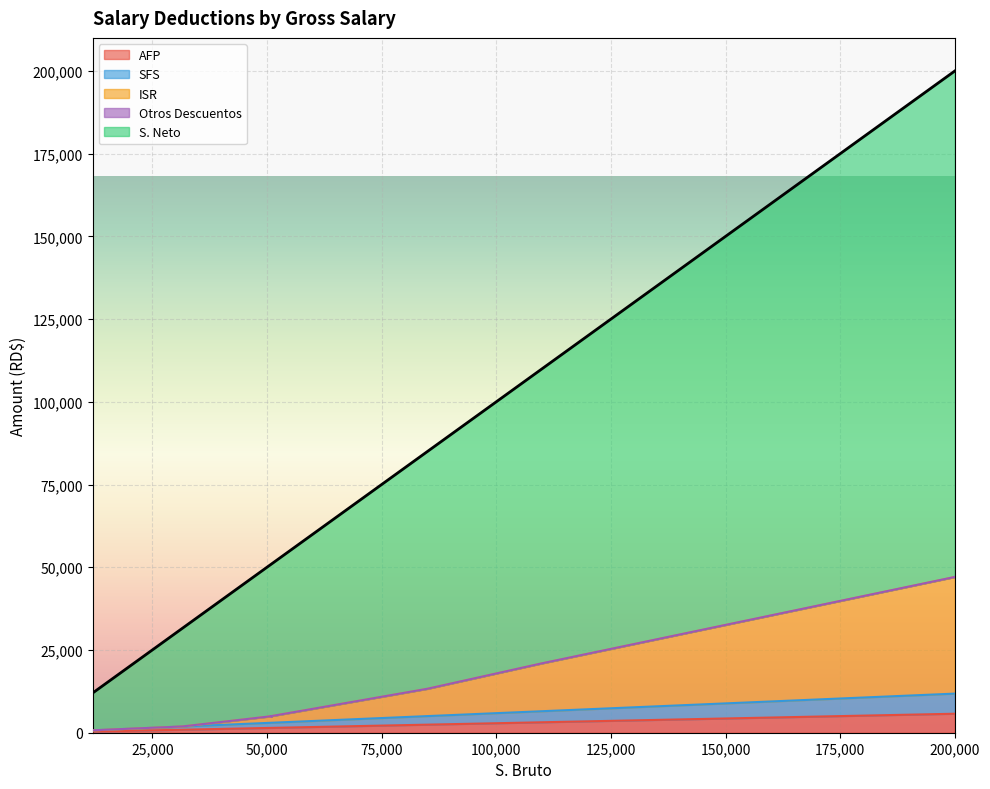

How many values in the SFS series are below 635?

8